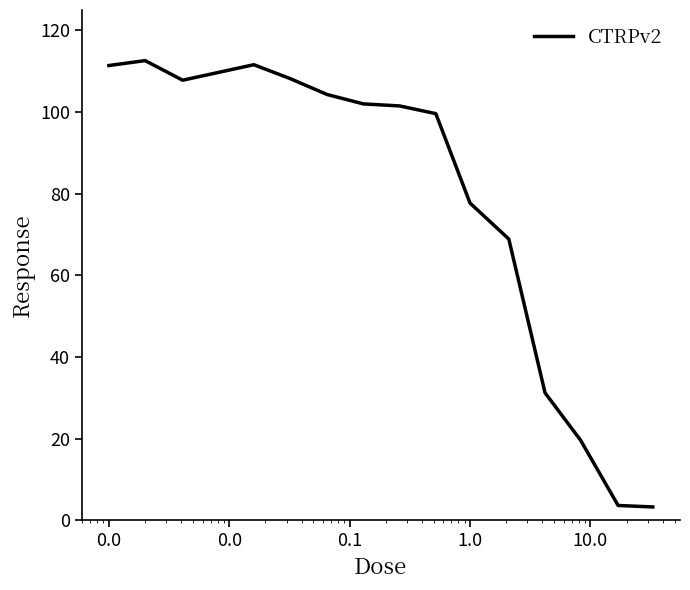

What is the maximum value shown in the chart?

112.6